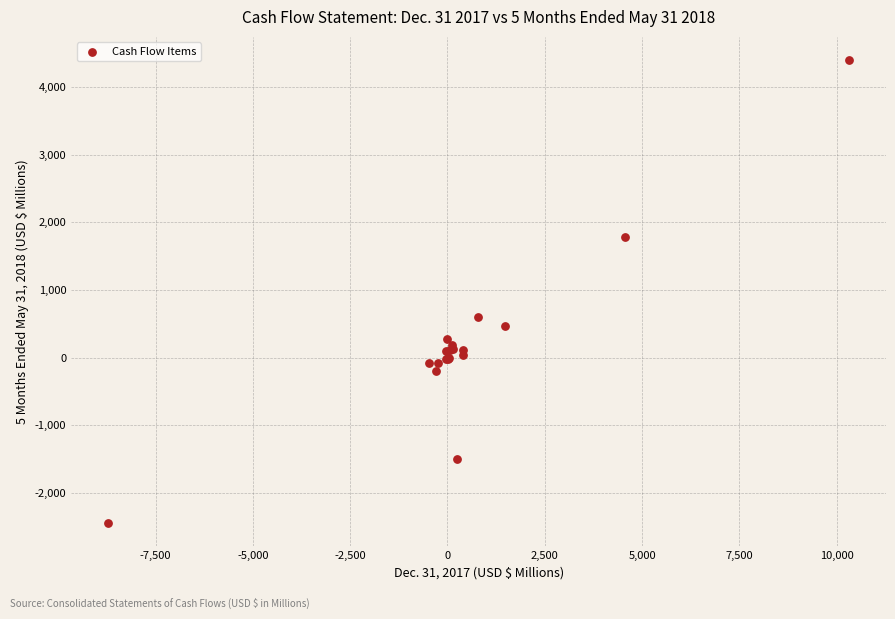

What Y value in the scatter plot is closest to 975?

603